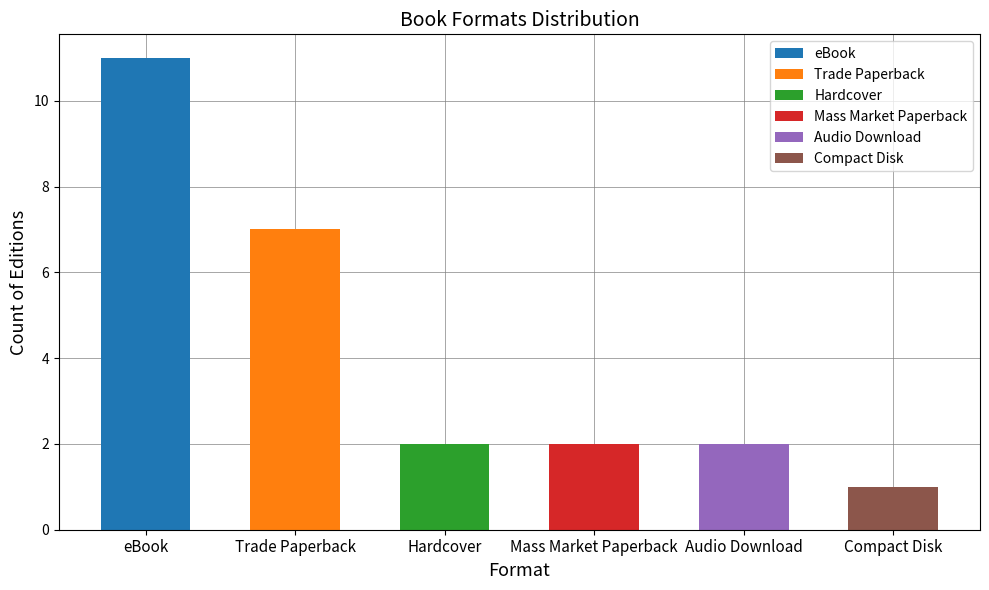

True or false: the data shows 0 at Dragon's Pearl.

False